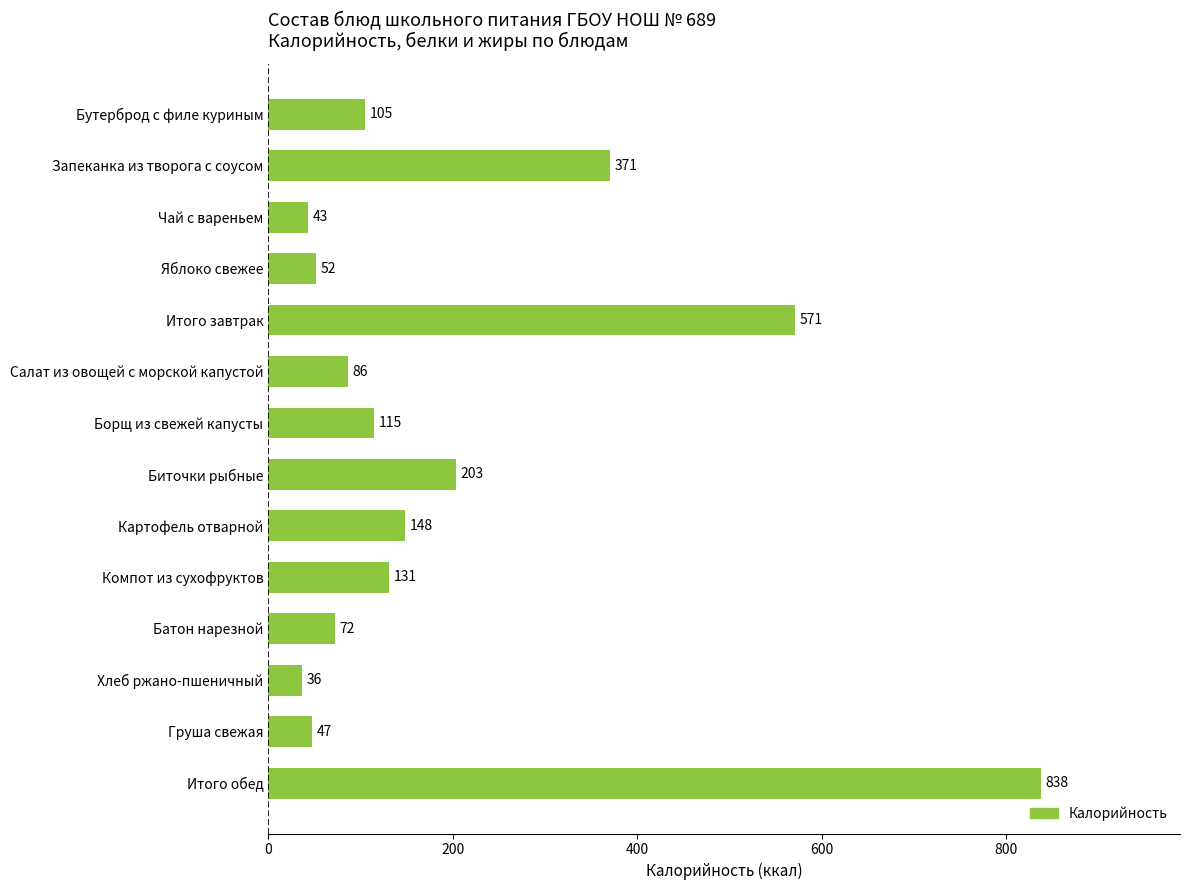

The value at Борщ из свежей капусты is 169. True or false?

False